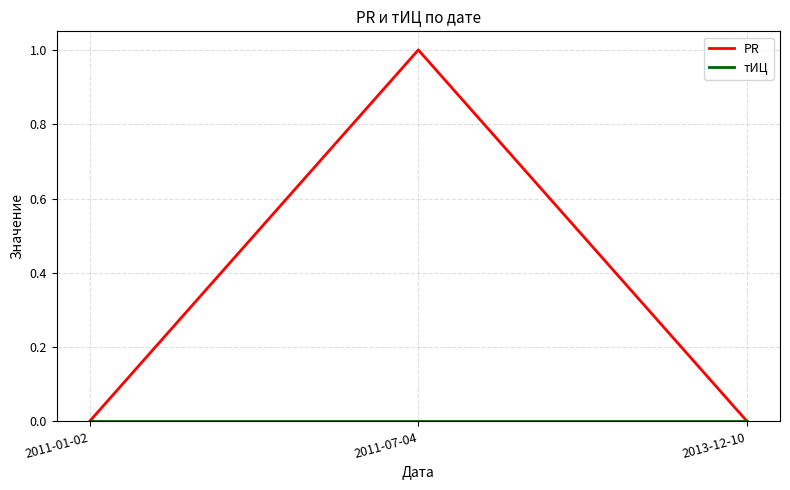

What is the sum of all PR values?

1